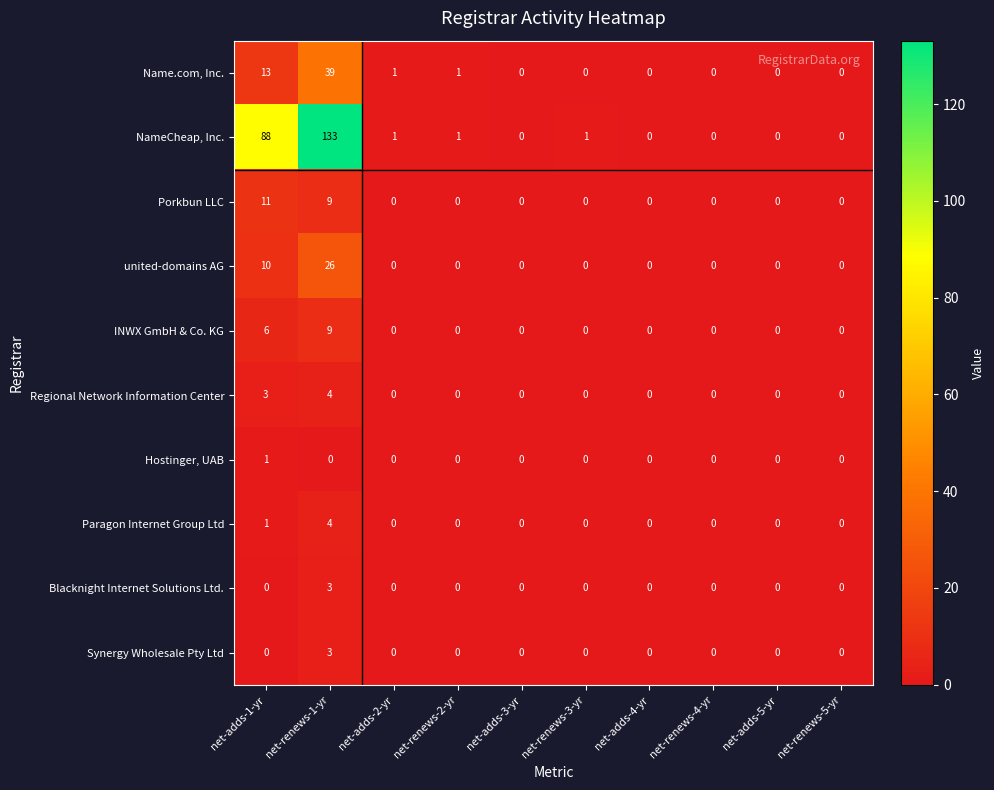

At which label does Synergy Wholesale Pty Ltd reach its peak?

net-renews-1-yr